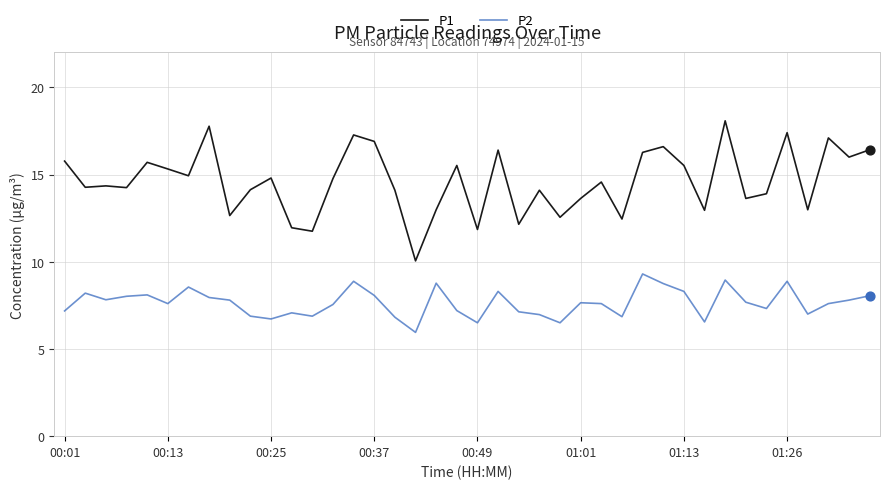

True or false: P1 and P2 intersect in this chart.

False